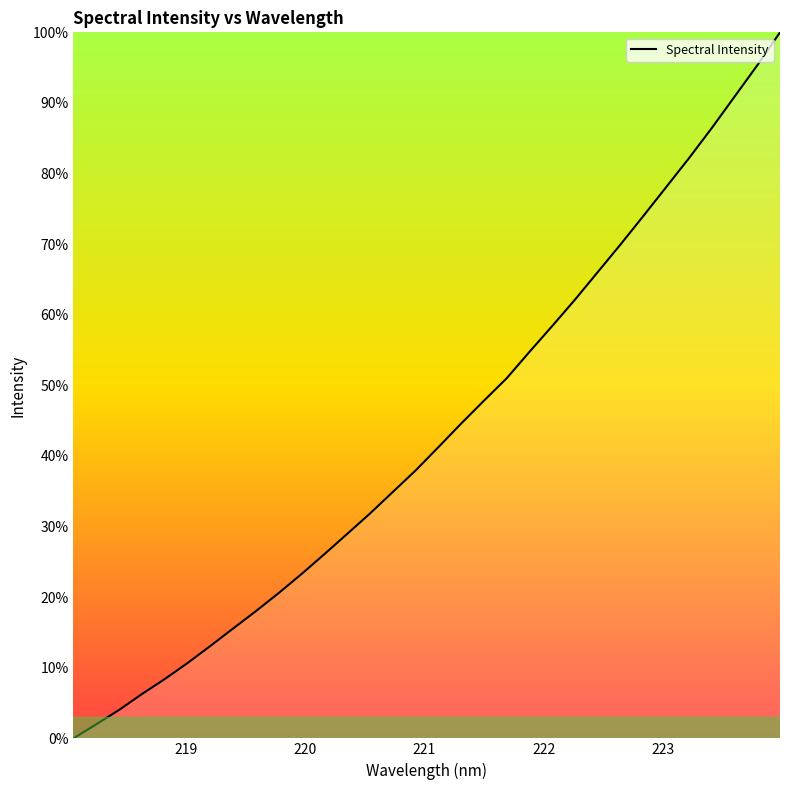

What is the difference between the maximum and minimum values?

100.0